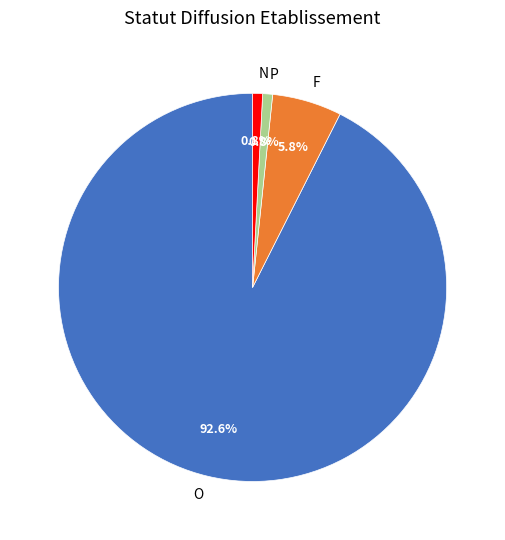

Which category accounts for the majority?

O